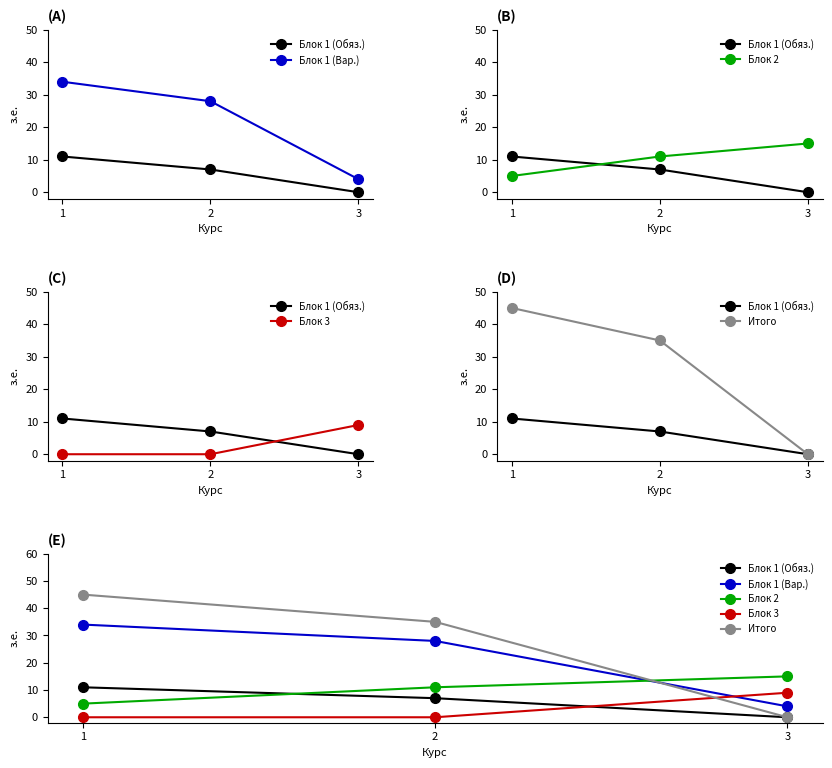

List the series in order of their peak value, highest first.

Итого, Блок 1 (Вар.), Блок 2, Блок 1 (Обяз.), Блок 3